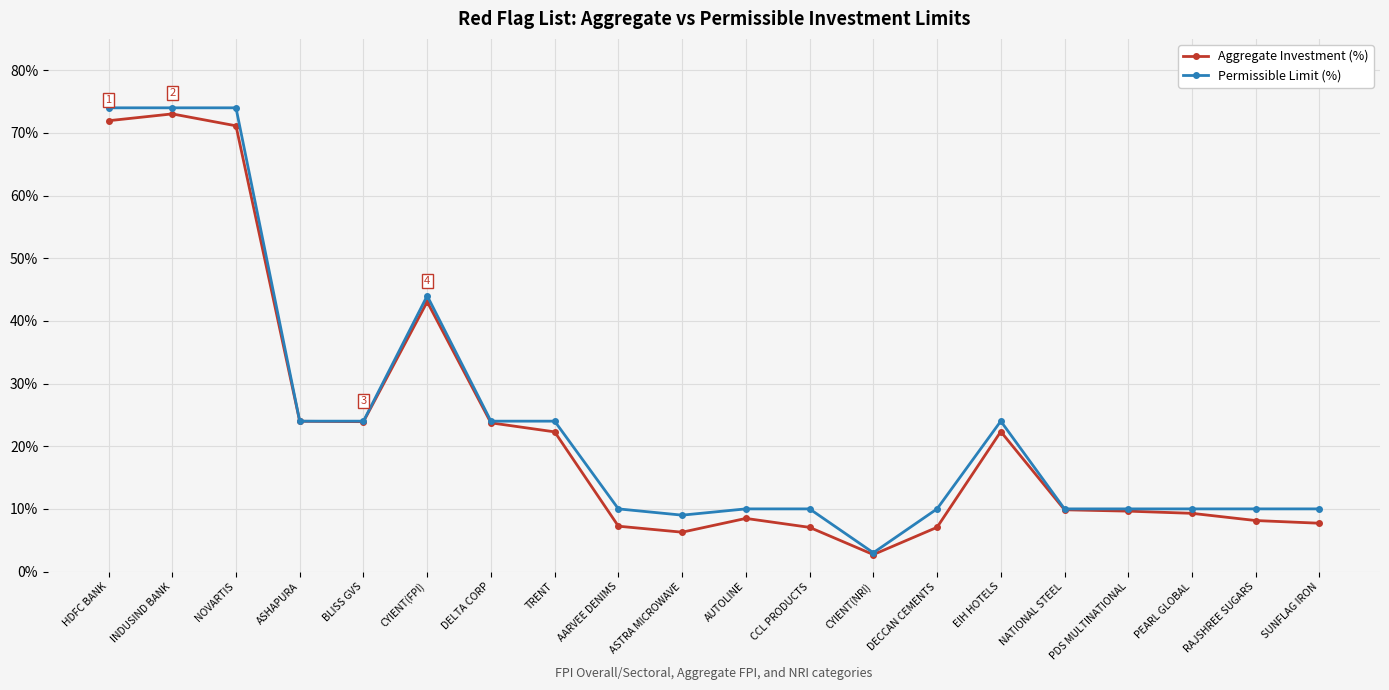

What is the difference between the maximum and minimum values in the Aggregate Investment (%) series?

70.3